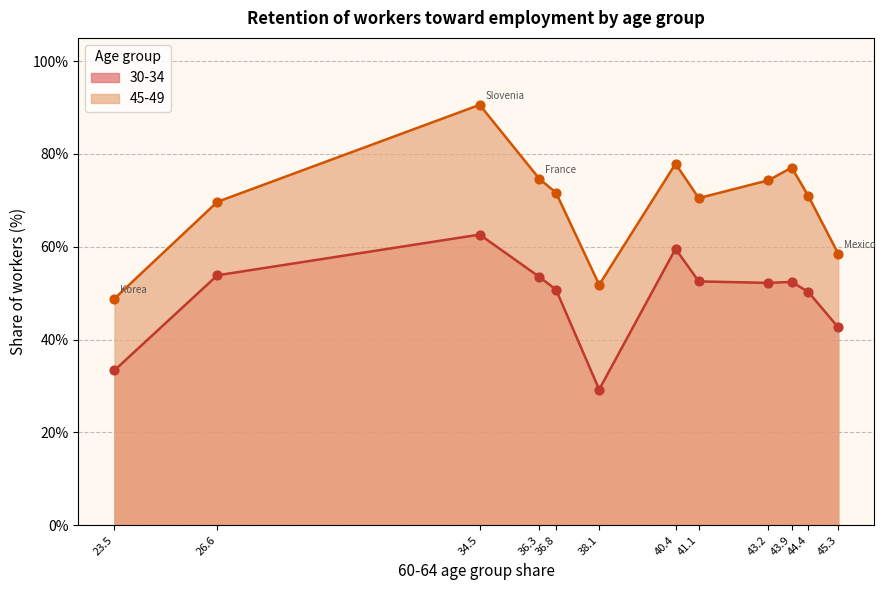

Which series has the largest total across all categories?

45-49